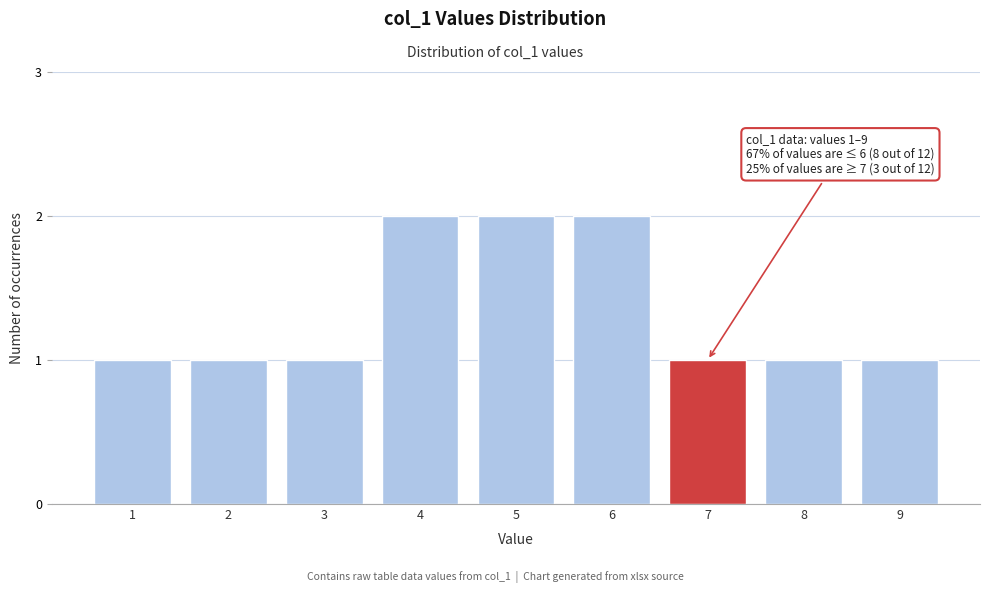

Reading left to right, what are all the values shown in this chart?

1=1	2=1	3=1	4=2	5=2	6=2	7=1	8=1	9=1